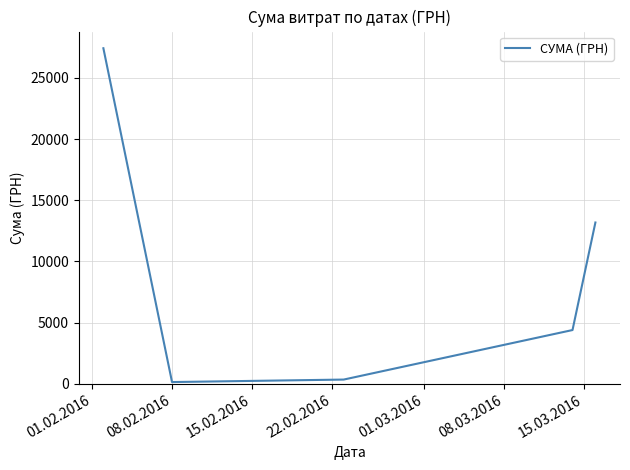

How many interior local valleys (lower than both neighbors) does the data have?

1